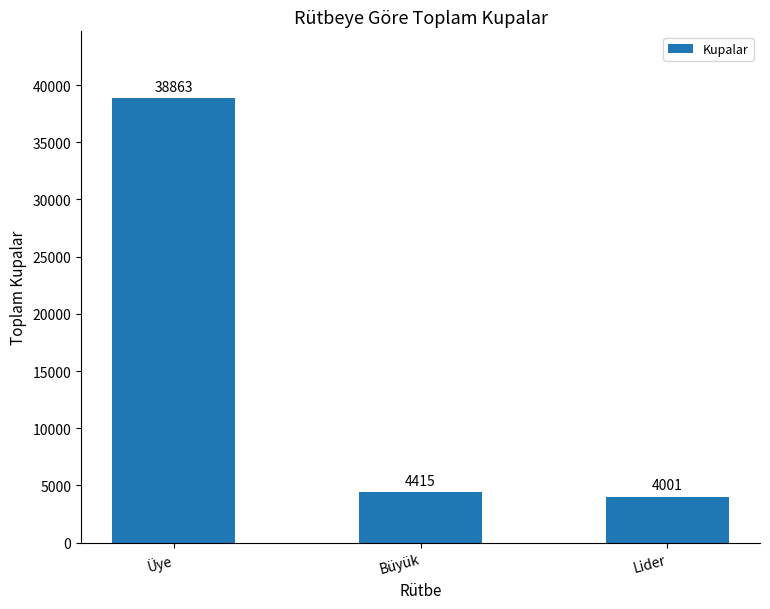

What position from the left is Üye?

1